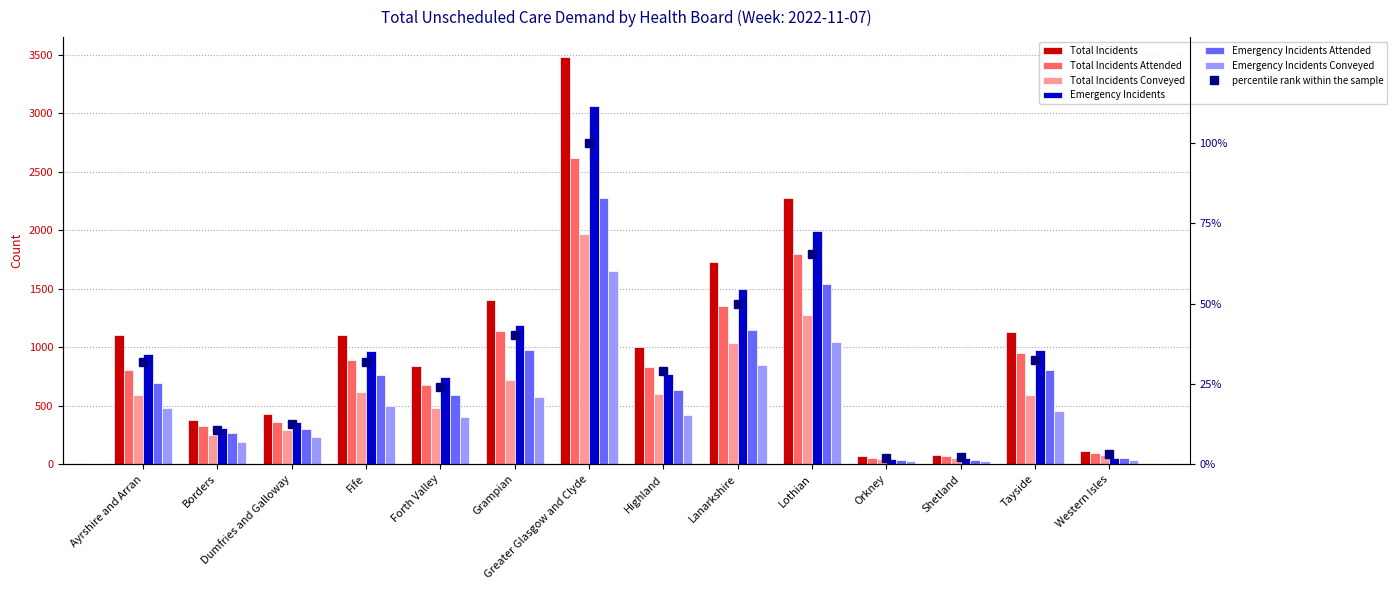

Rank the series at Ayrshire and Arran from lowest to highest value.

Emergency Incidents Conveyed, Total Incidents Conveyed, Emergency Incidents Attended, Total Incidents Attended, Emergency Incidents, Total Incidents